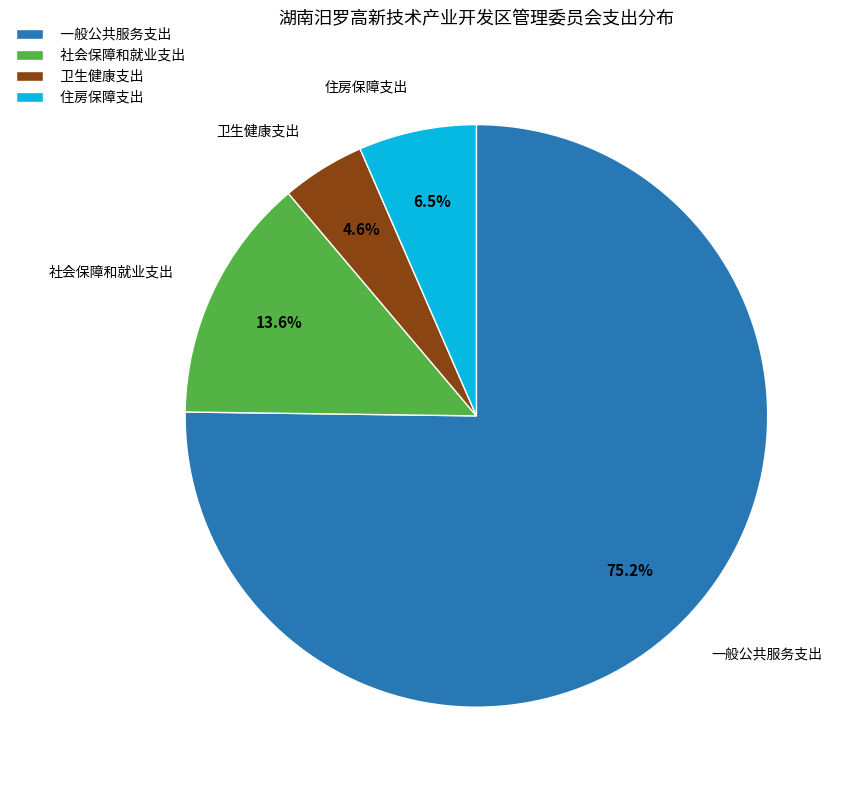

To the nearest percent, what percentage of the pie is 一般公共服务支出?

75%